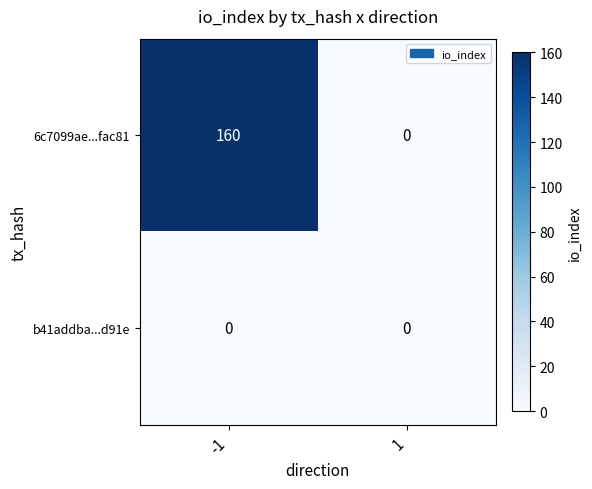

What is the difference between the 6c7099ae...fac81 values at -1 and 1?

160